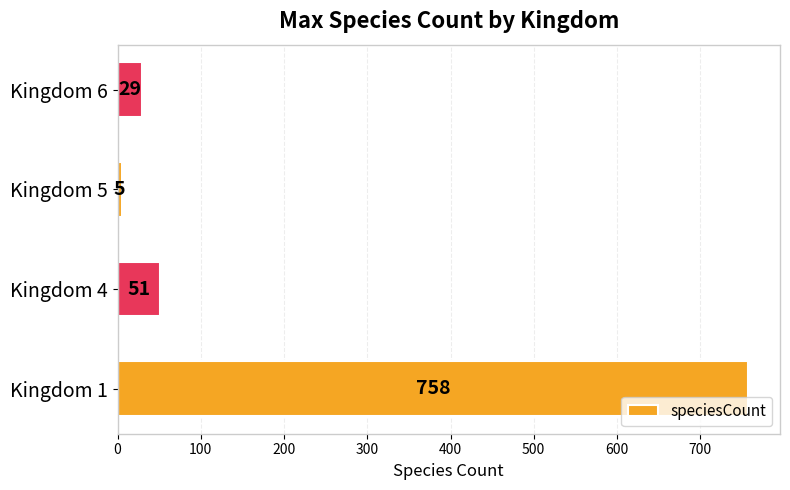

What is the average value?

211